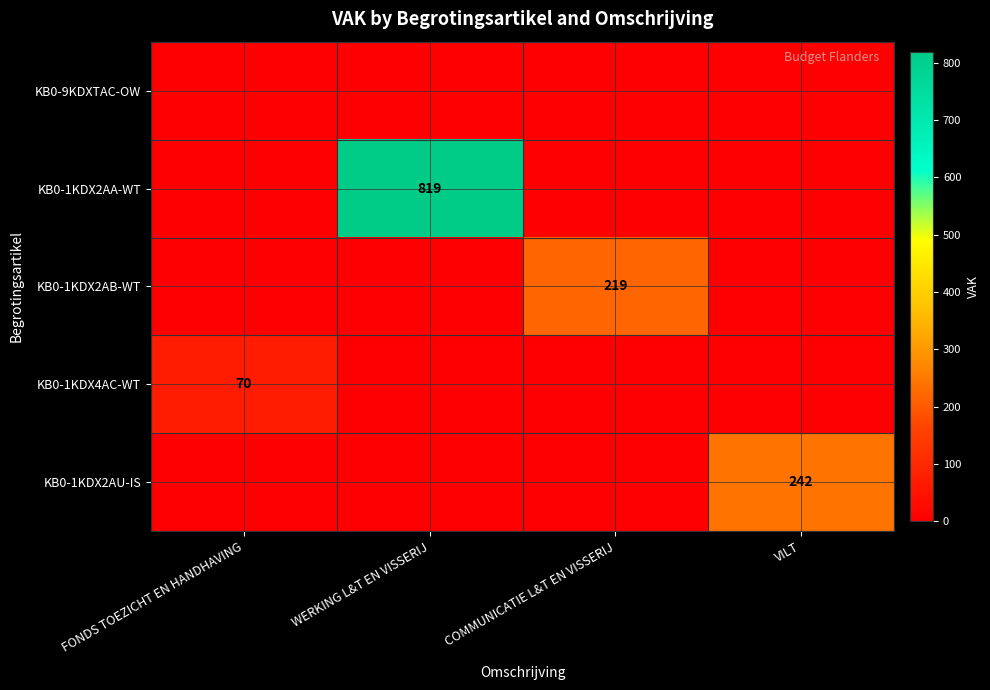

True or false: KB0-1KDX2AA-WT has a value of 819 at WERKING L&T EN VISSERIJ.

True